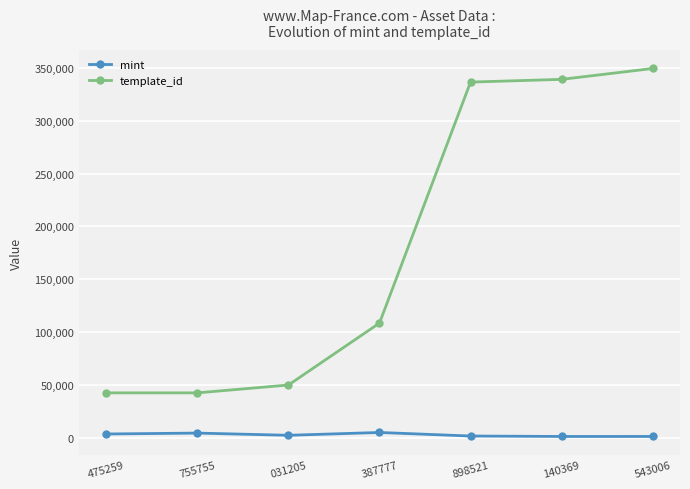

List the series in order of their overall mean, lowest first.

mint, template_id